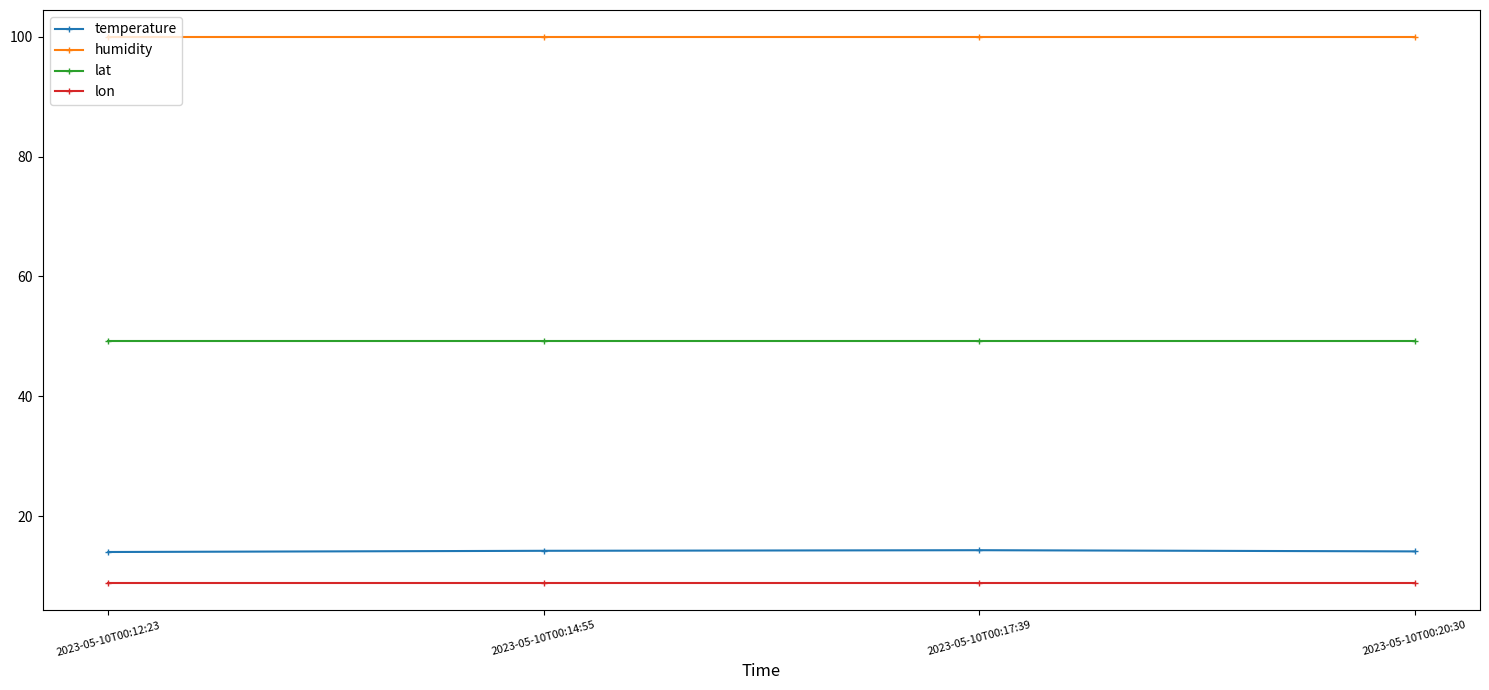

What is the value of the humidity point at the 3rd from the left?

99.9